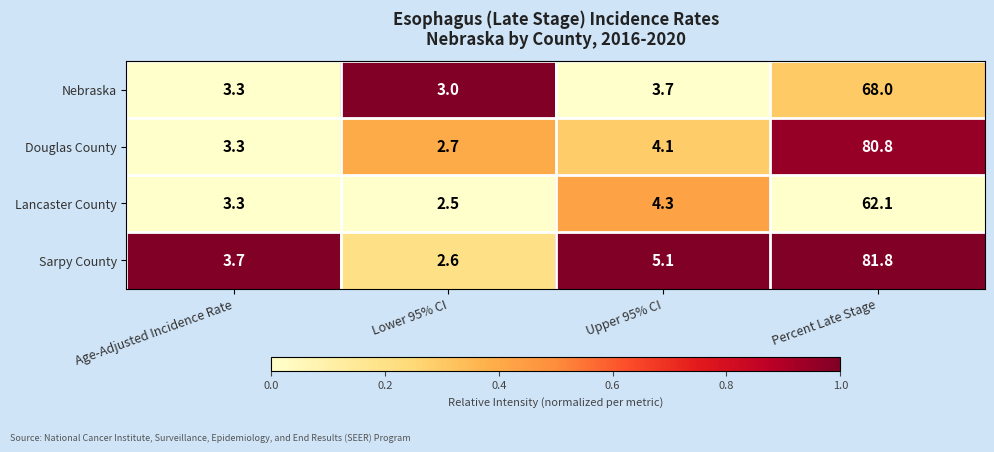

Which category has the highest value in the Sarpy County series?

Percent Late Stage